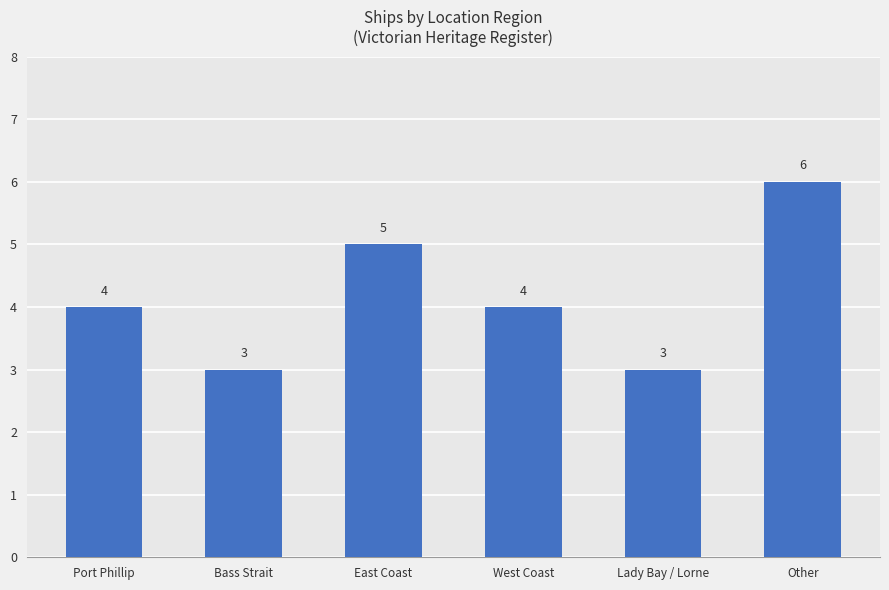

Is it true that the value at West Coast is 7?

False